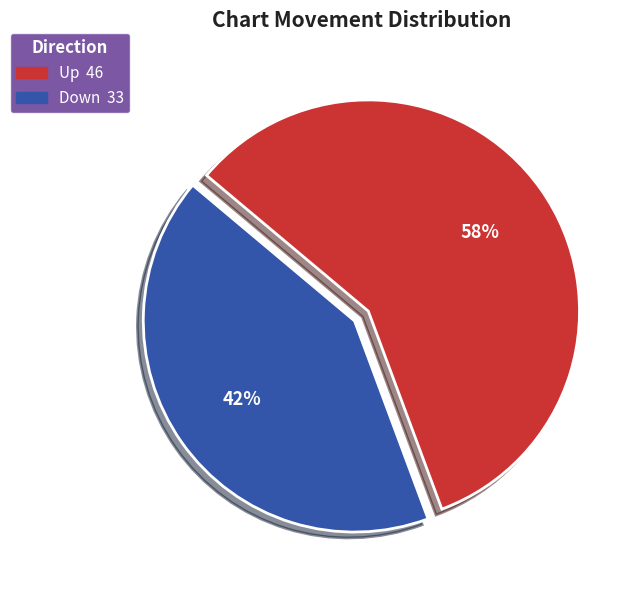

Does any single category account for the majority?

Yes